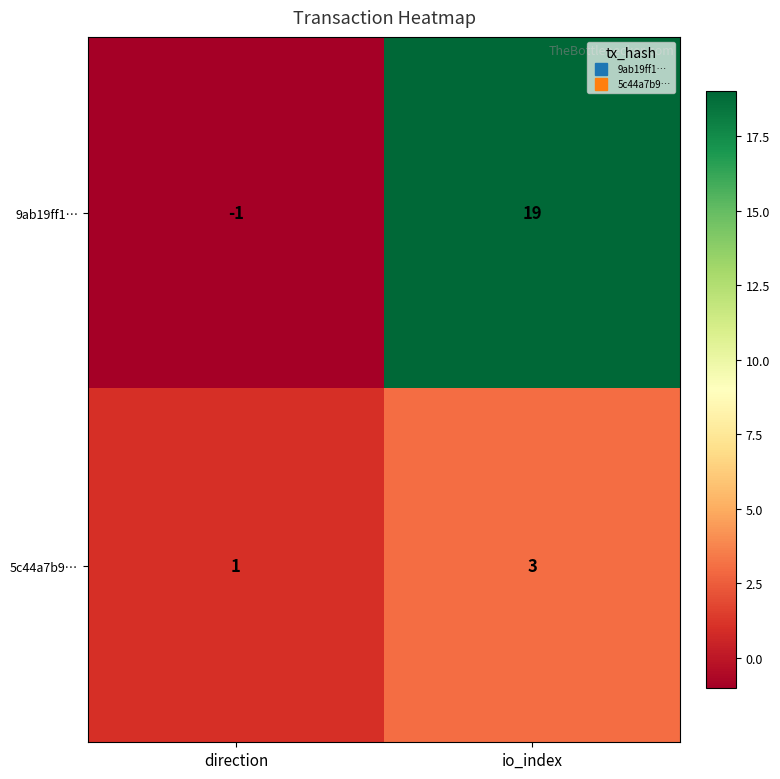

Rank the series by their maximum value, from highest to lowest.

9ab19ff1…, 5c44a7b9…